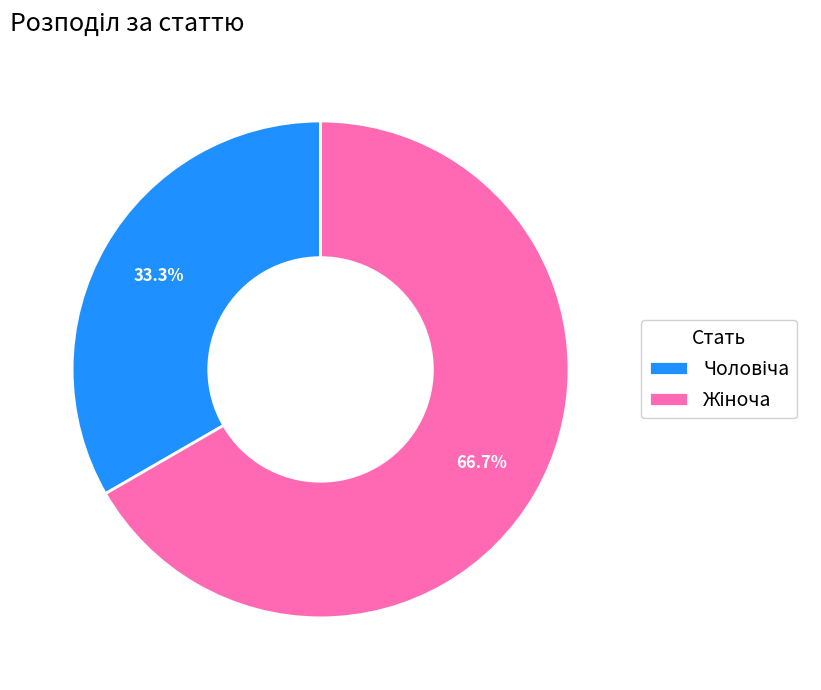

Is there a majority slice in this chart?

Yes